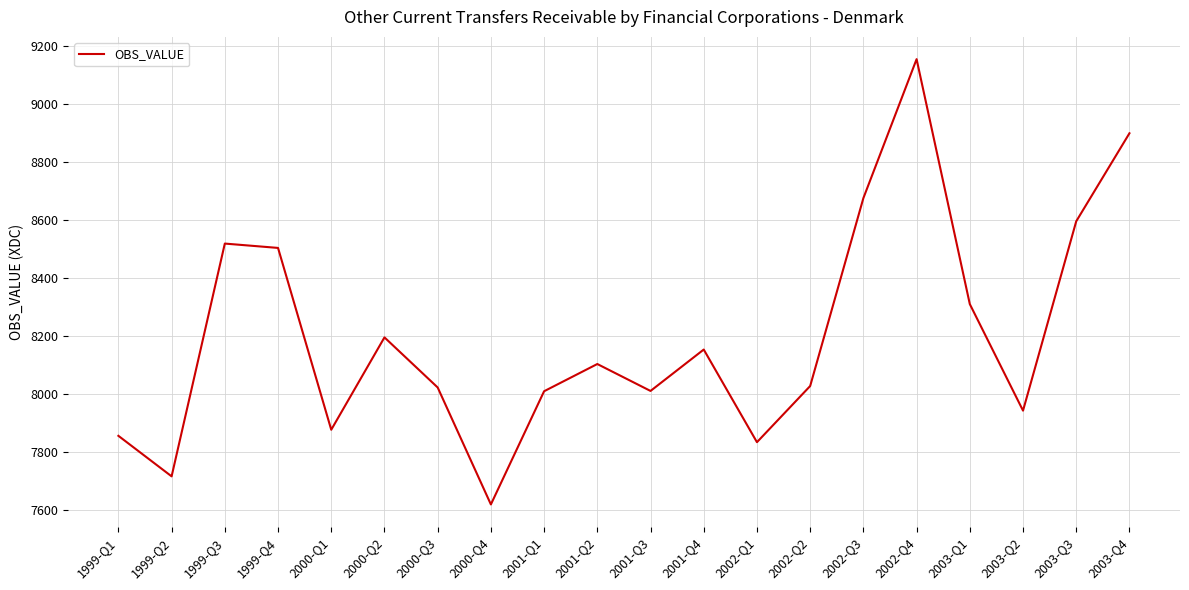

What is the change in value from 2001-Q4 to 2002-Q3?

+523